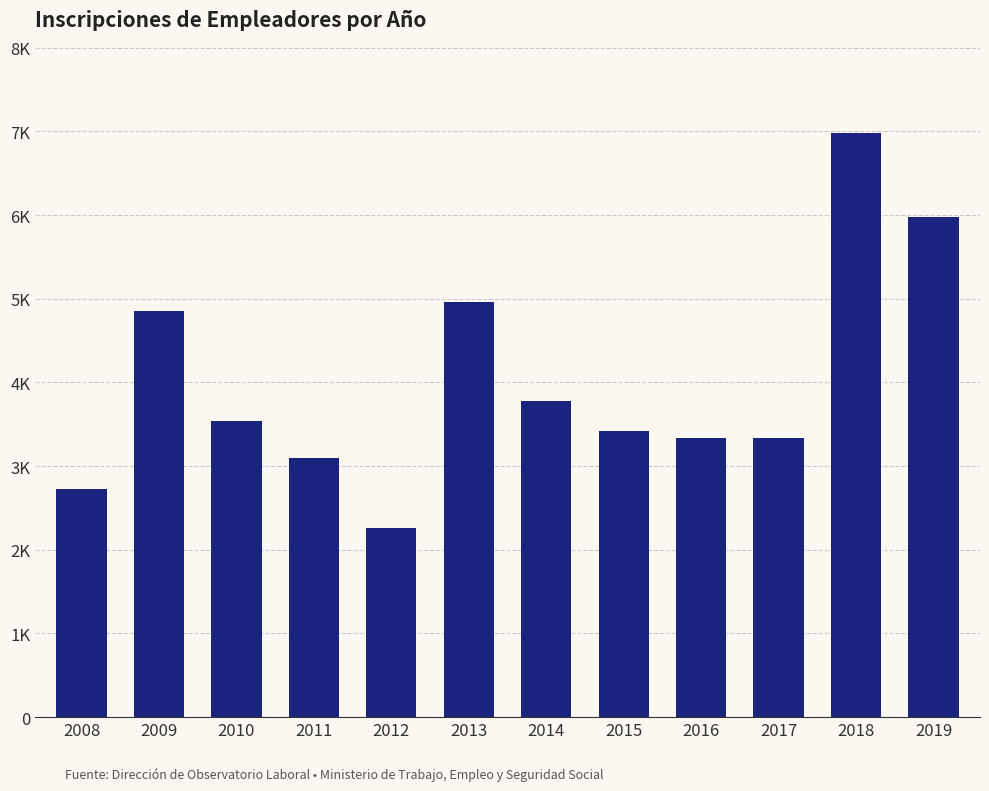

Are the bars horizontal?

No